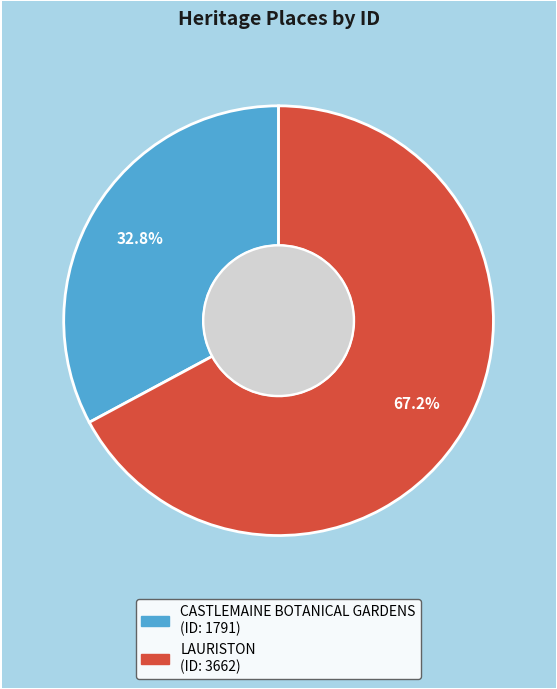

Count the number of slices in the pie.

2